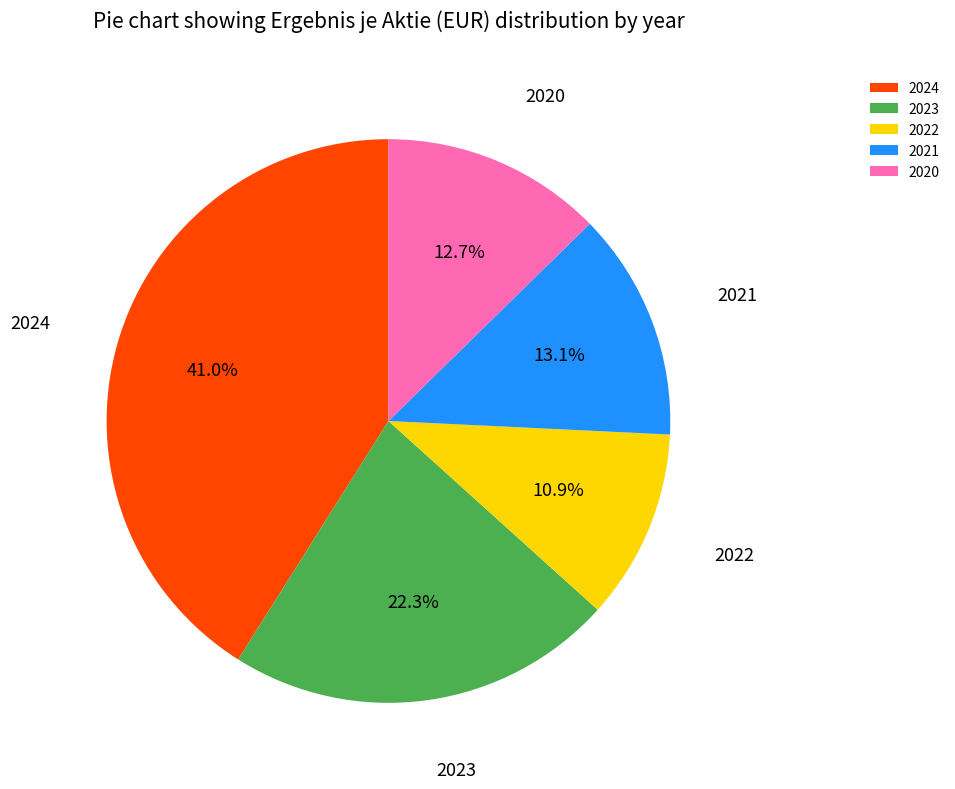

To the nearest percent, what is the average slice percentage?

20%